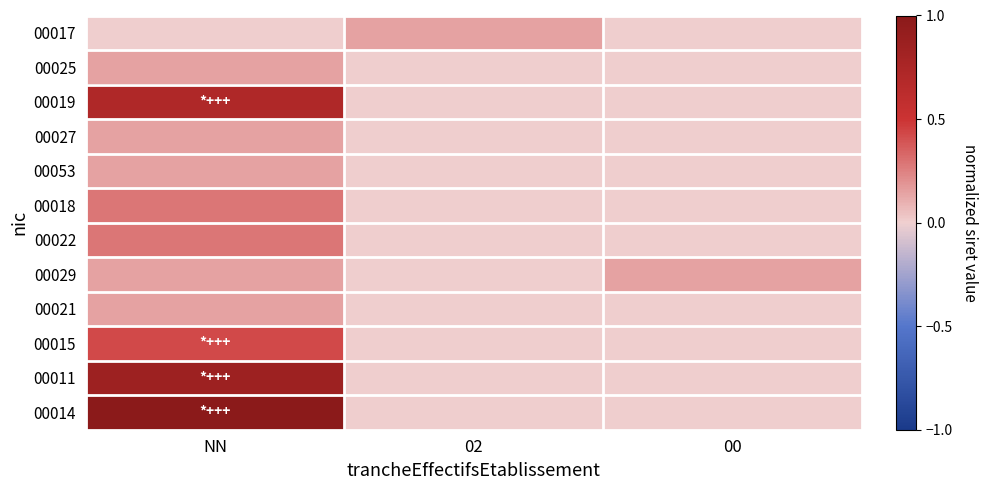

Reading left to right, list all the values displayed in this chart.

00017: NN=0.0	02=0.1	00=0.0
00025: NN=0.1	02=0.0	00=0.0
00019: NN=0.7	02=0.0	00=0.0
00027: NN=0.1	02=0.0	00=0.0
00053: NN=0.1	02=0.0	00=0.0
00018: NN=0.3	02=0.0	00=0.0
00022: NN=0.3	02=0.0	00=0.0
00029: NN=0.1	02=0.0	00=0.1
00021: NN=0.1	02=0.0	00=0.0
00015: NN=0.4	02=0.0	00=0.0
00011: NN=0.9	02=0.0	00=0.0
00014: NN=1.0	02=0.0	00=0.0